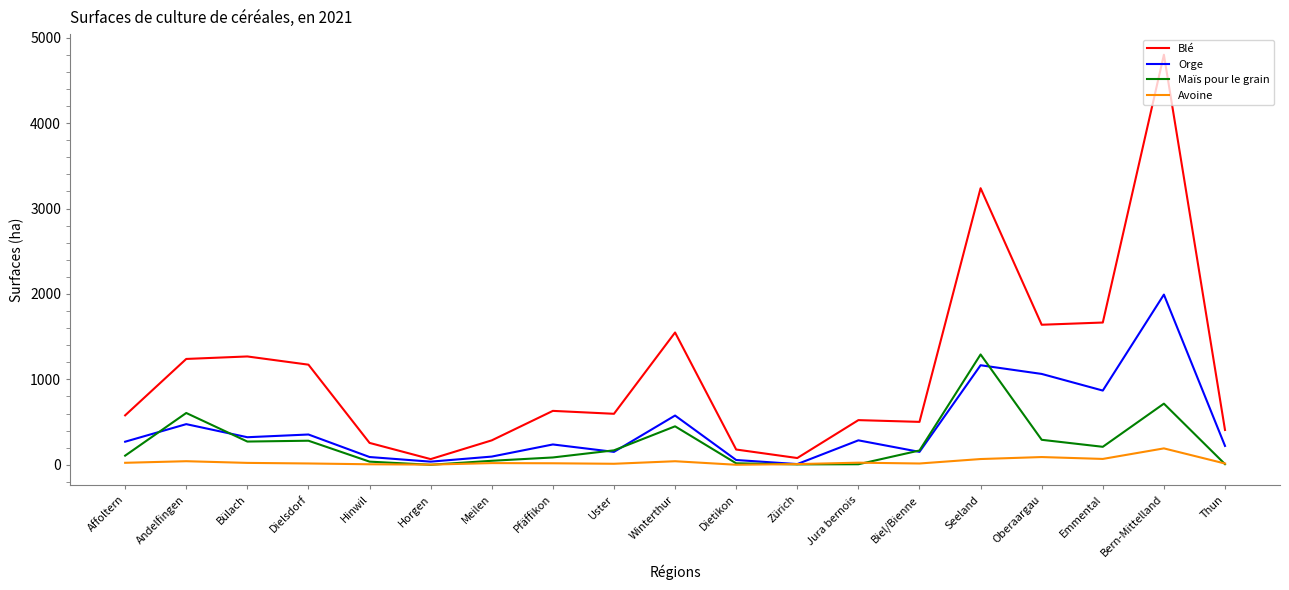

List the series in order of their overall mean, lowest first.

Avoine, Maïs pour le grain, Orge, Blé